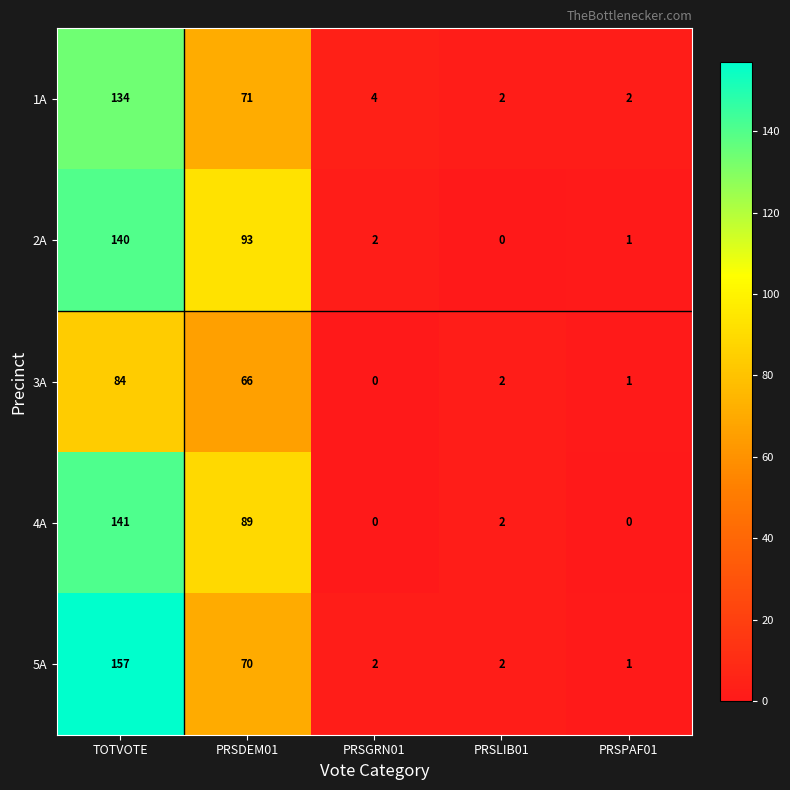

What is the sum of the 1A values at PRSGRN01 and PRSLIB01?

6